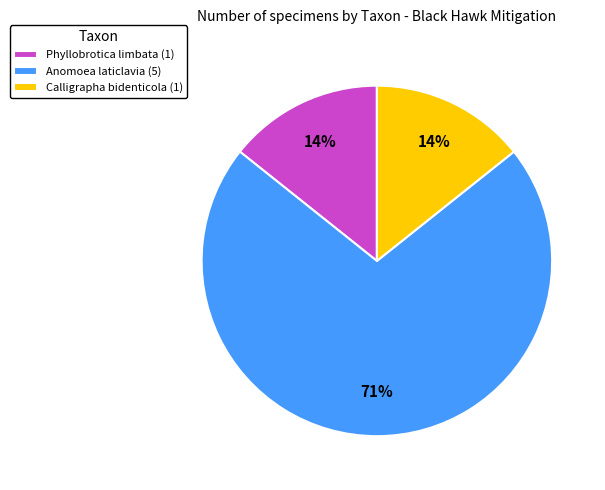

Approximately how many times larger is the value at Phyllobrotica limbata (1) compared to Calligrapha bidenticola (1)?

1.0